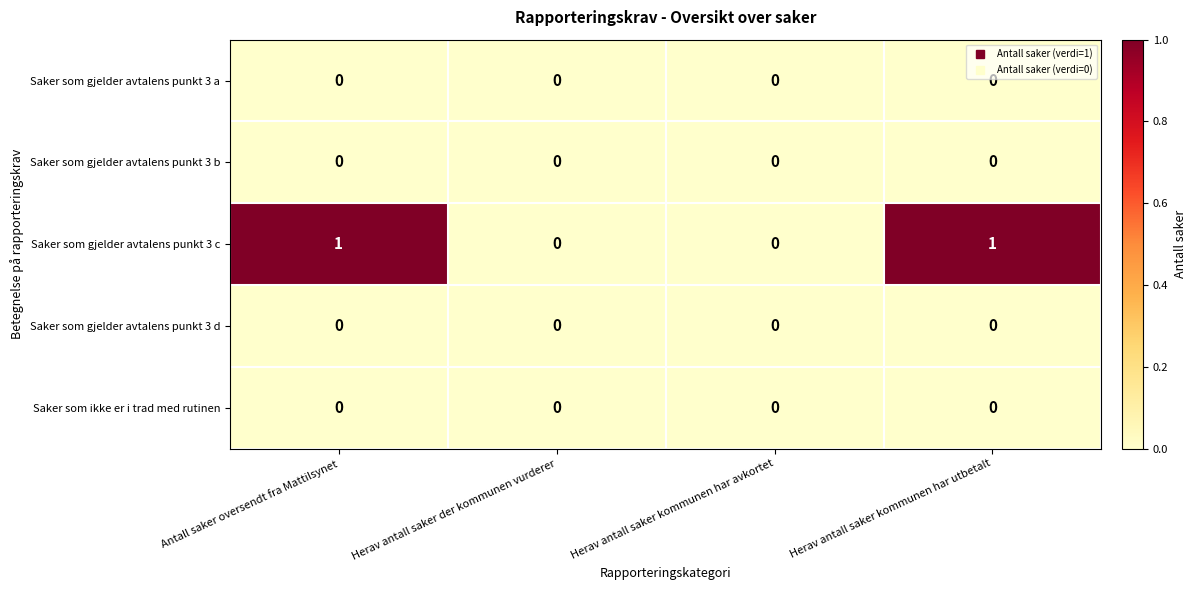

Reading left to right, what are all the values shown in this chart?

Saker som gjelder avtalens punkt 3 a: Antall saker oversendt fra Mattilsynet=0	Herav antall saker der kommunen vurderer=0	Herav antall saker kommunen har avkortet=0	Herav antall saker kommunen har utbetalt=0
Saker som gjelder avtalens punkt 3 b: Antall saker oversendt fra Mattilsynet=0	Herav antall saker der kommunen vurderer=0	Herav antall saker kommunen har avkortet=0	Herav antall saker kommunen har utbetalt=0
Saker som gjelder avtalens punkt 3 c: Antall saker oversendt fra Mattilsynet=1	Herav antall saker der kommunen vurderer=0	Herav antall saker kommunen har avkortet=0	Herav antall saker kommunen har utbetalt=1
Saker som gjelder avtalens punkt 3 d: Antall saker oversendt fra Mattilsynet=0	Herav antall saker der kommunen vurderer=0	Herav antall saker kommunen har avkortet=0	Herav antall saker kommunen har utbetalt=0
Saker som ikke er i trad med rutinen: Antall saker oversendt fra Mattilsynet=0	Herav antall saker der kommunen vurderer=0	Herav antall saker kommunen har avkortet=0	Herav antall saker kommunen har utbetalt=0